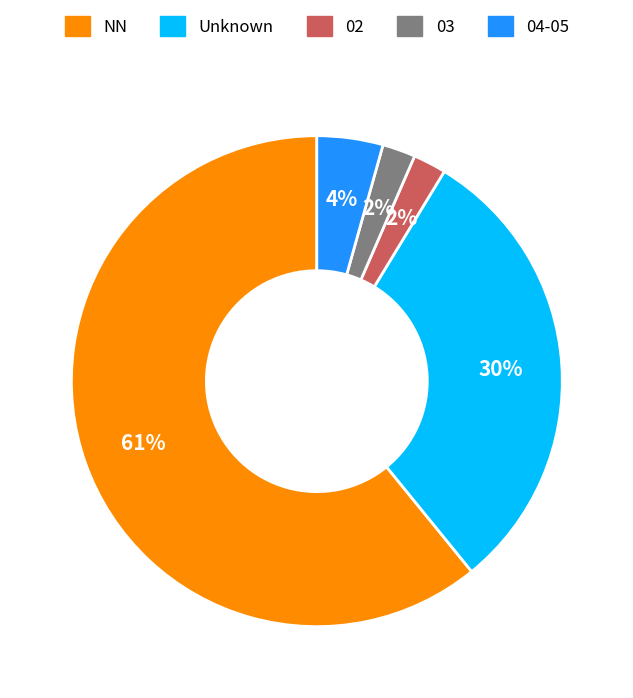

To the nearest percent, what is the average slice percentage?

20%